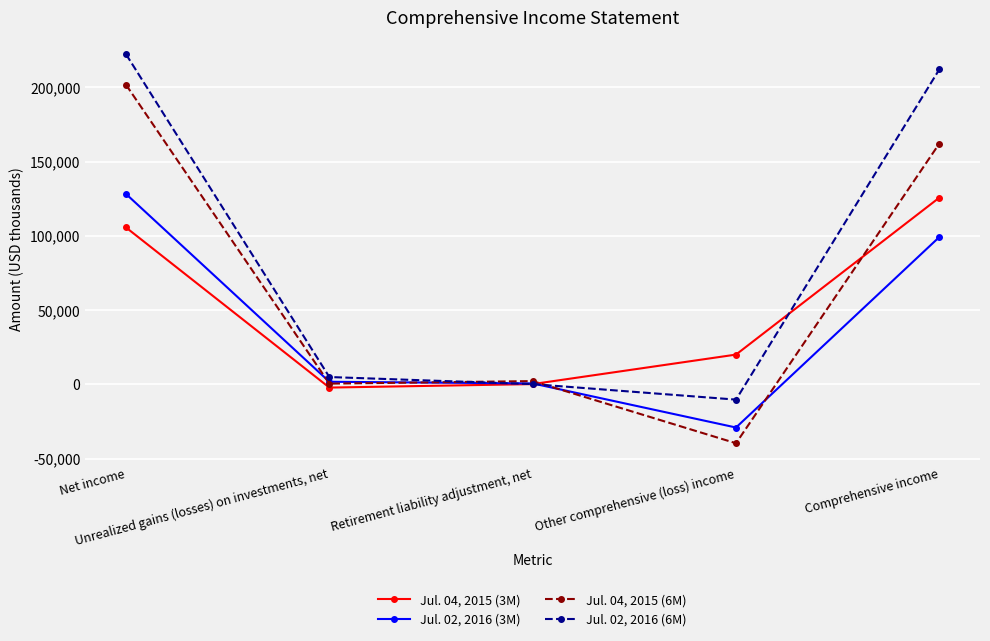

What is the sum of the Jul. 02, 2016 (6M) values at Retirement liability adjustment, net and Comprehensive income?

212296